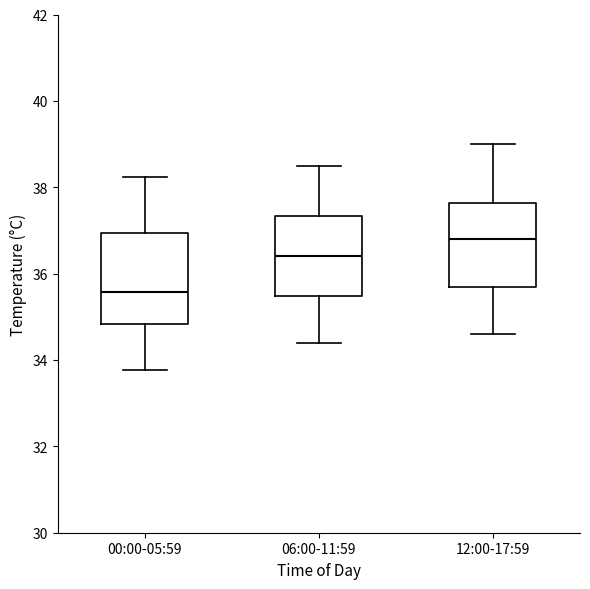

Reading left to right, transcribe this box plot: for each box, give where its median line is, the range the box spans, and where its two whiskers end, as read against the y-axis. The values are not printed on the chart, so give them approximately, as read against the axis.

00:00-05:59: median 35.6, box 34.8 to 37.0, whiskers 33.8 to 38.2
06:00-11:59: median 36.4, box 35.4 to 37.4, whiskers 34.4 to 38.6
12:00-17:59: median 36.8, box 35.8 to 37.6, whiskers 34.6 to 39.0